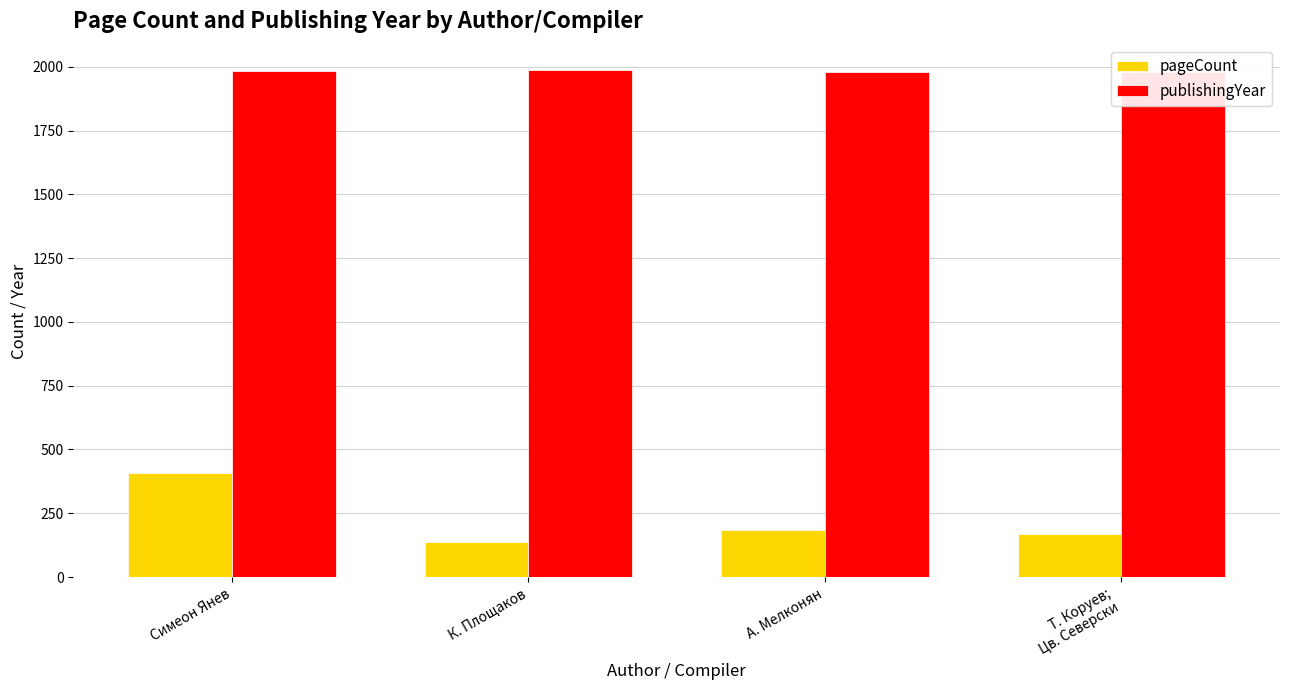

At Симеон Янев, list the series in order from largest to smallest.

publishingYear, pageCount